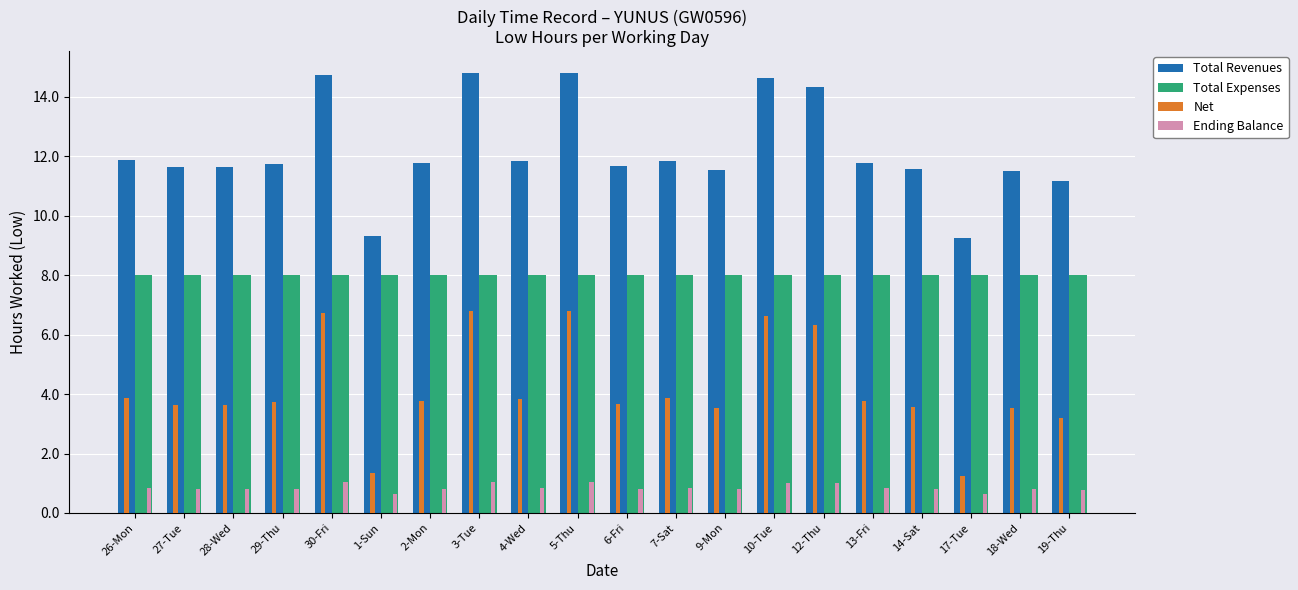

What is the greatest value displayed?

14.8